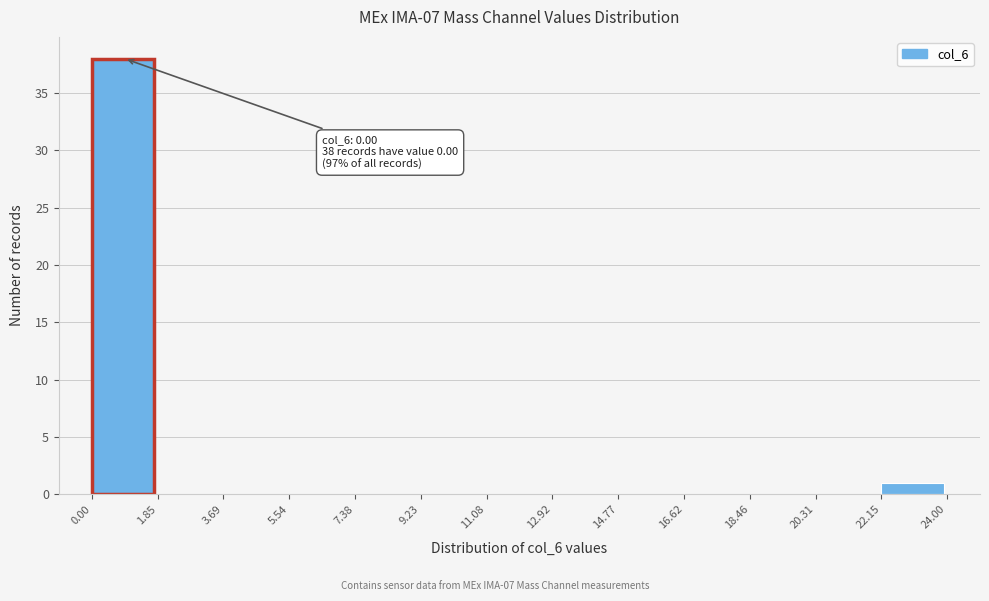

Which range on the x-axis has the tallest bar?

0.00 to 1.85